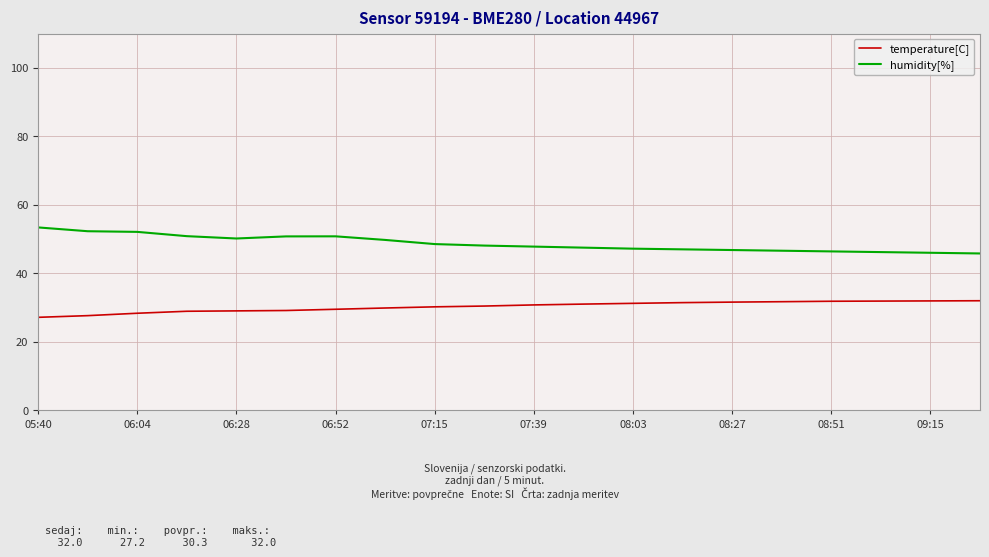

True or false: humidity[%] and temperature[C] intersect in this chart.

False